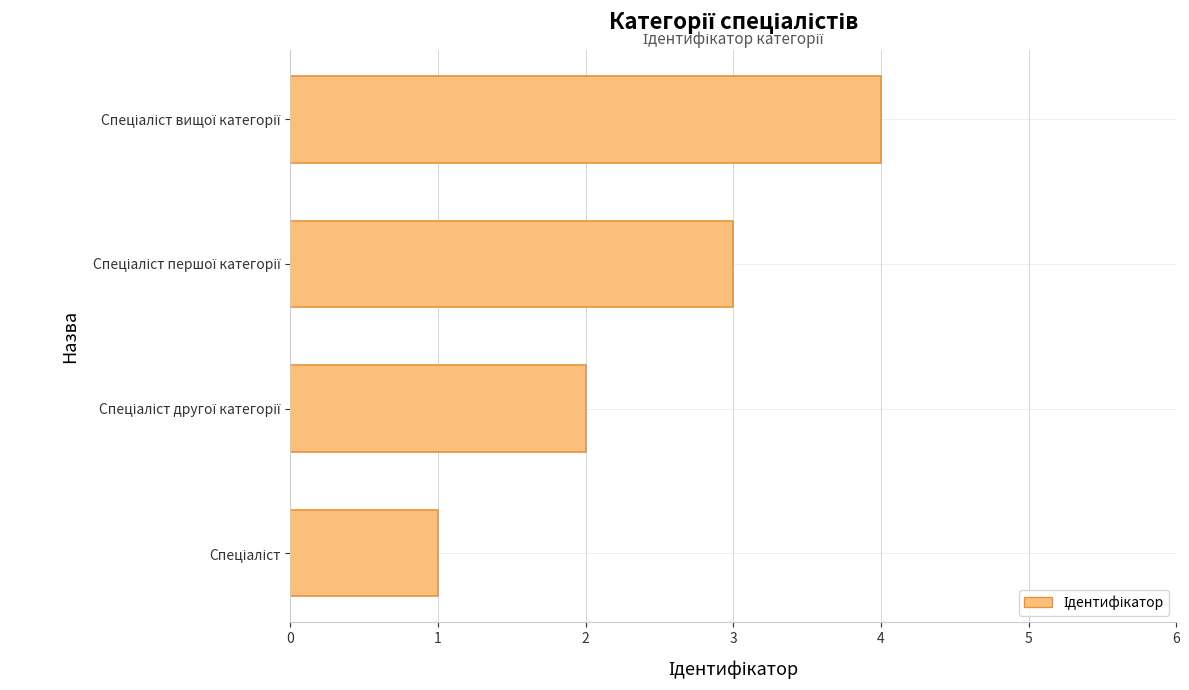

What is the maximum value shown in the chart?

4